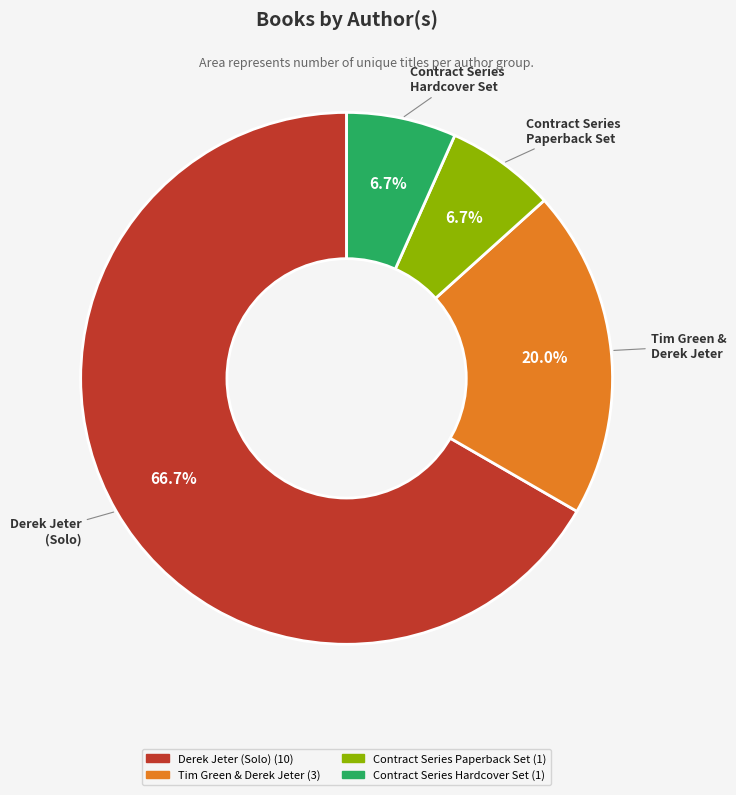

How many segments does this pie chart have?

4